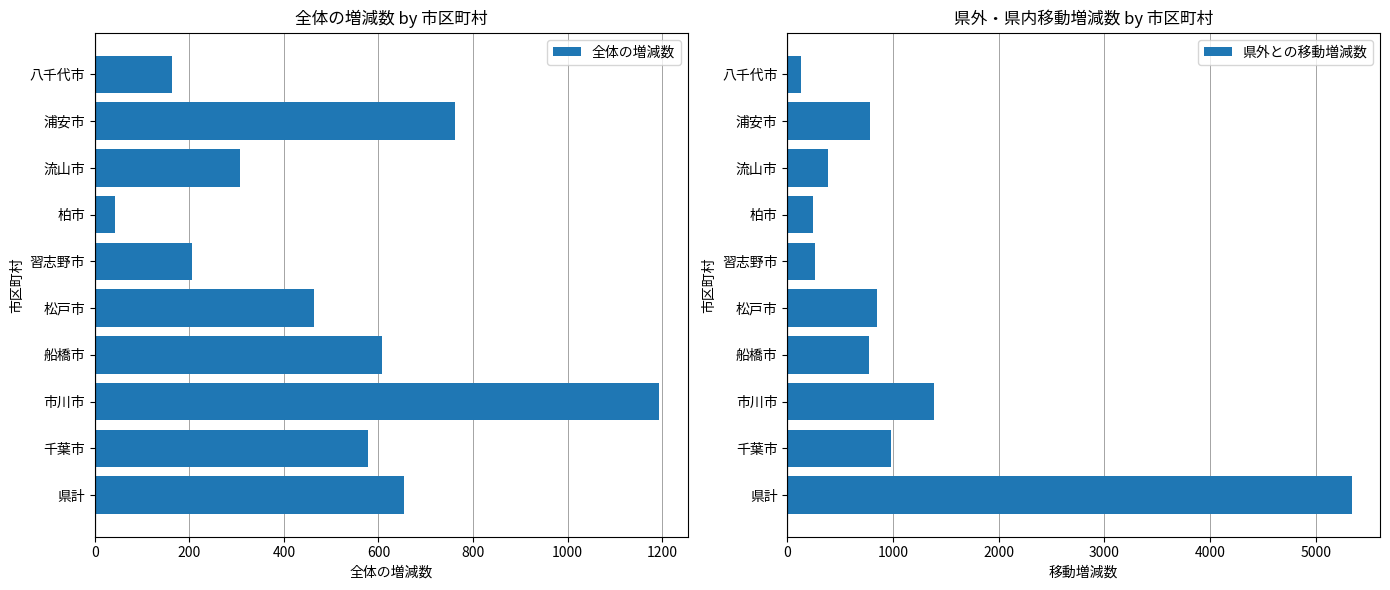

Reading left to right, transcribe all the data shown in this chart.

全体の増減数: 654	577	1194	608	464	206	43	307	762	163
県外との移動増減数: 5342	986	1391	776	853	262	248	389	780	128